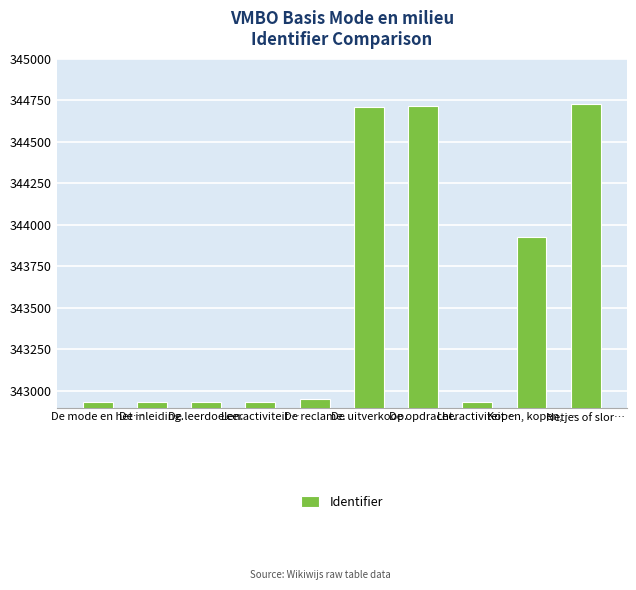

How many series are shown in this chart?

1